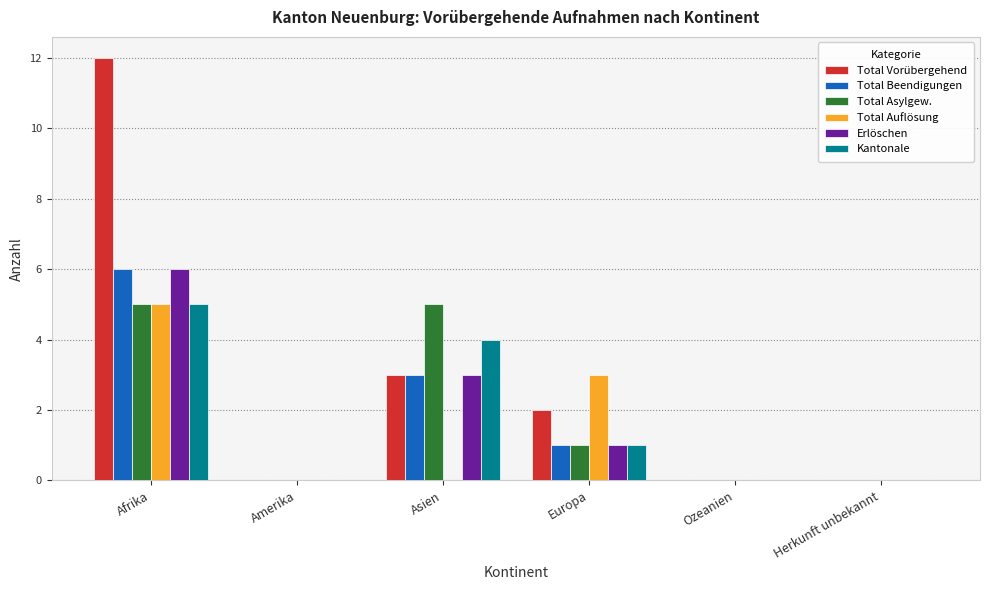

The value of Erlöschen at Afrika is 2. True or false?

False